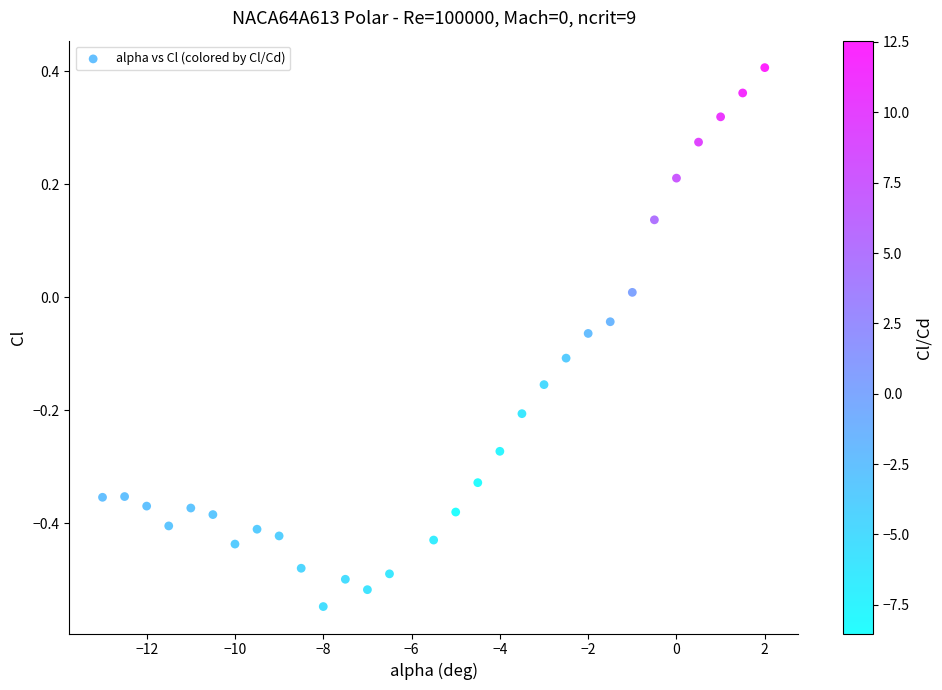

What is the range of Y values (max minus min)?

1.0